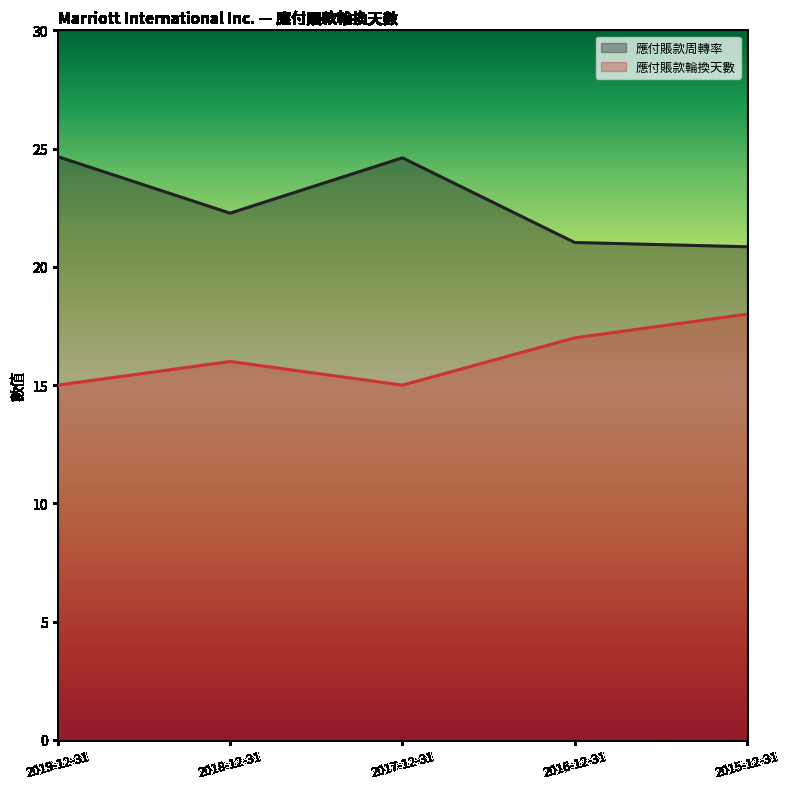

Between 2017-12-31 and 2016-12-31, which is larger?

2017-12-31